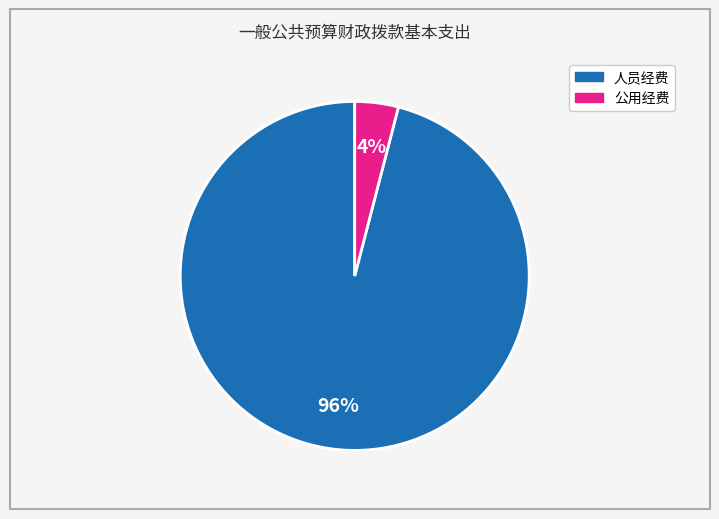

Rank the categories by value from highest to lowest.

人员经费, 公用经费